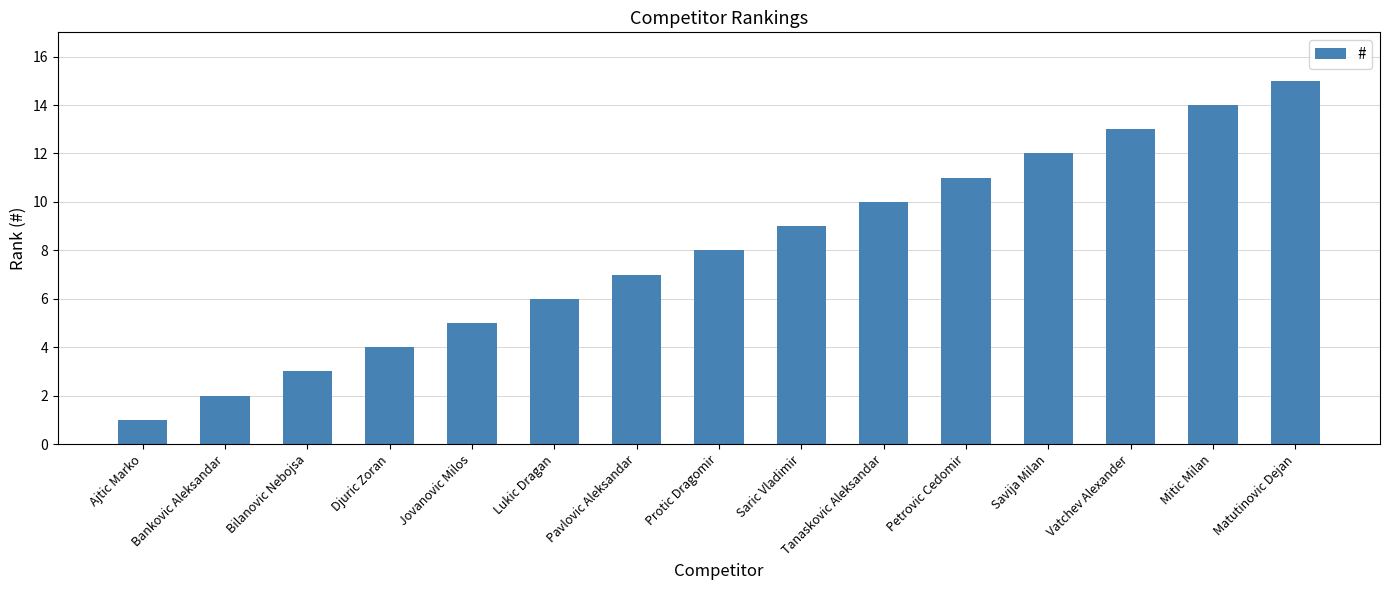

Rank the categories by value from lowest to highest.

Ajtic Marko, Bankovic Aleksandar, Bilanovic Nebojsa, Djuric Zoran, Jovanovic Milos, Lukic Dragan, Pavlovic Aleksandar, Protic Dragomir, Saric Vladimir, Tanaskovic Aleksandar, Petrovic Cedomir, Savija Milan, Vatchev Alexander, Mitic Milan, Matutinovic Dejan